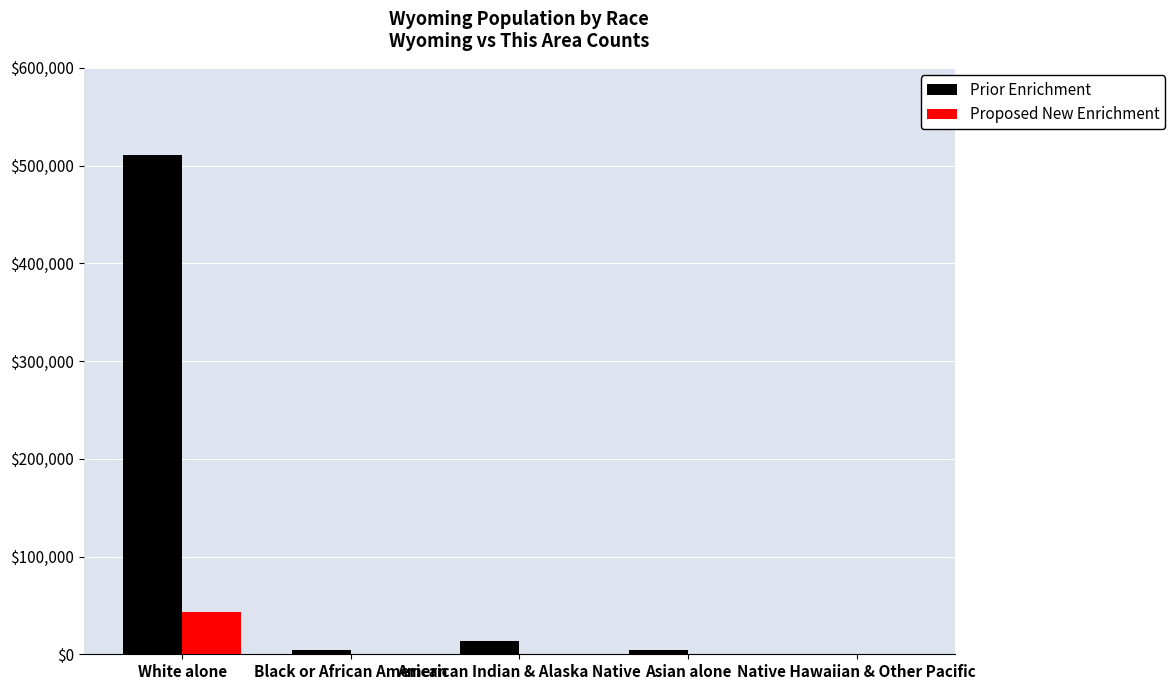

What is the sum of all Proposed New Enrichment values?

43942